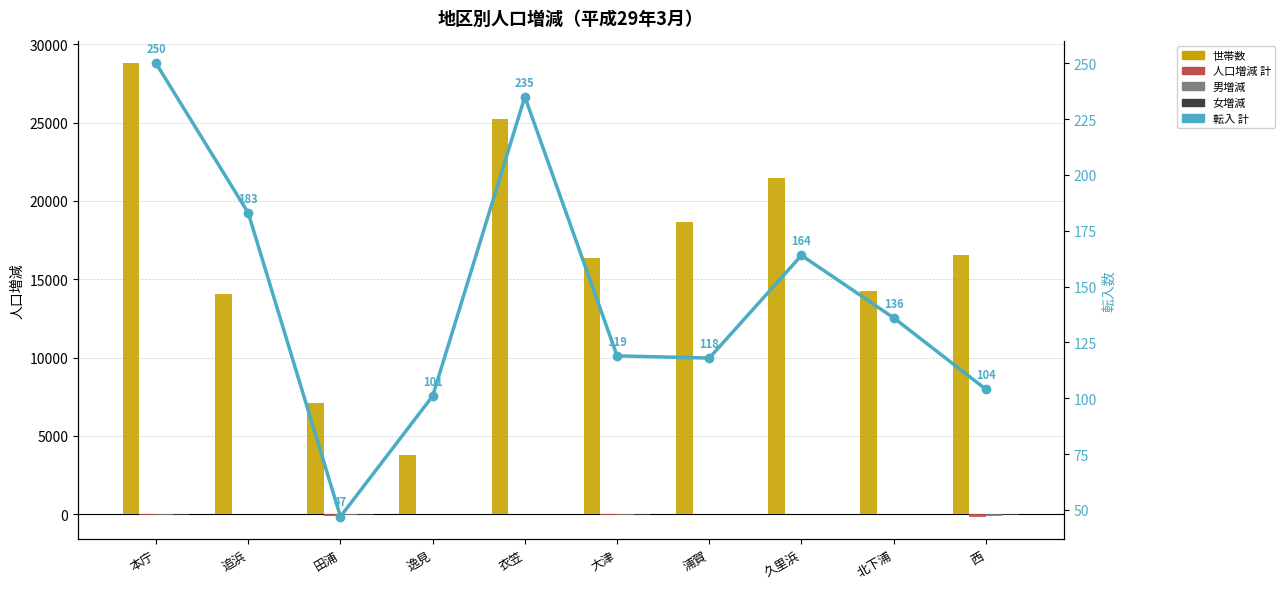

What is the total value across all series at 追浜?

14272